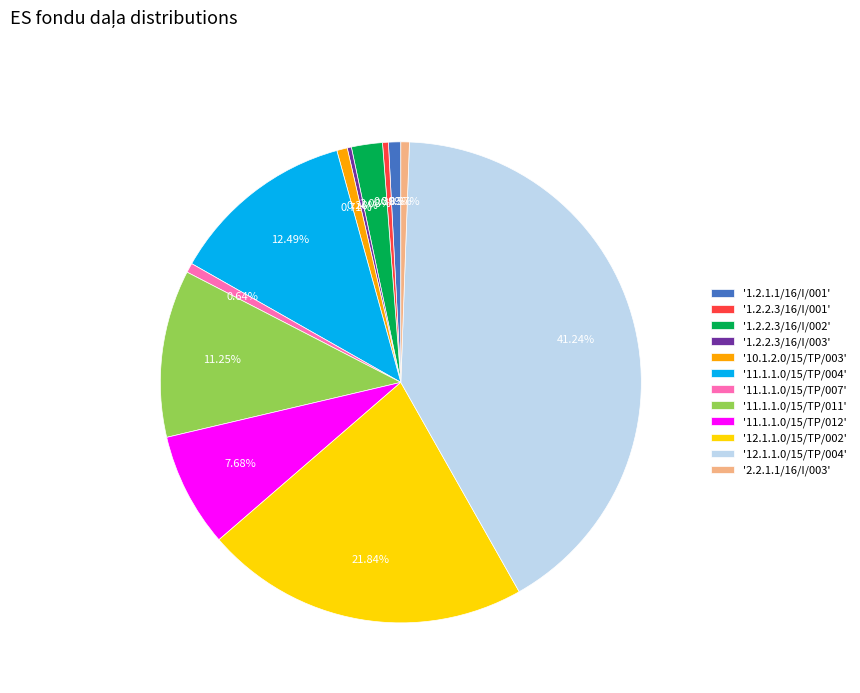

Does '11.1.1.0/15/TP/012' represent more than half of the total?

No